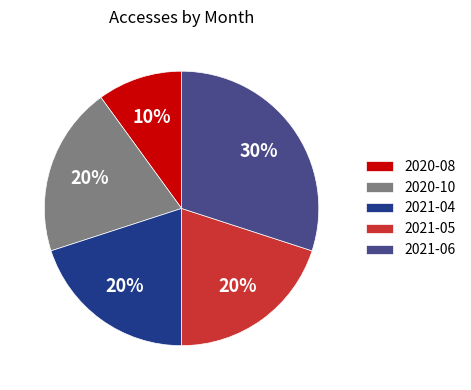

What percentage is the 2020-10 slice, to the nearest percent?

20%